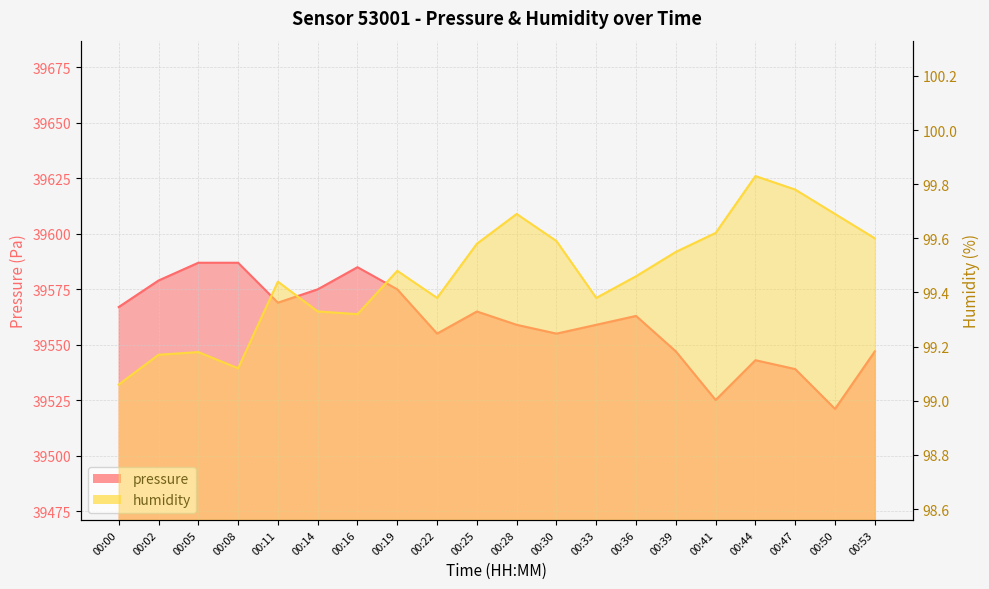

What value does the pressure series have at 00:16?

39584.9